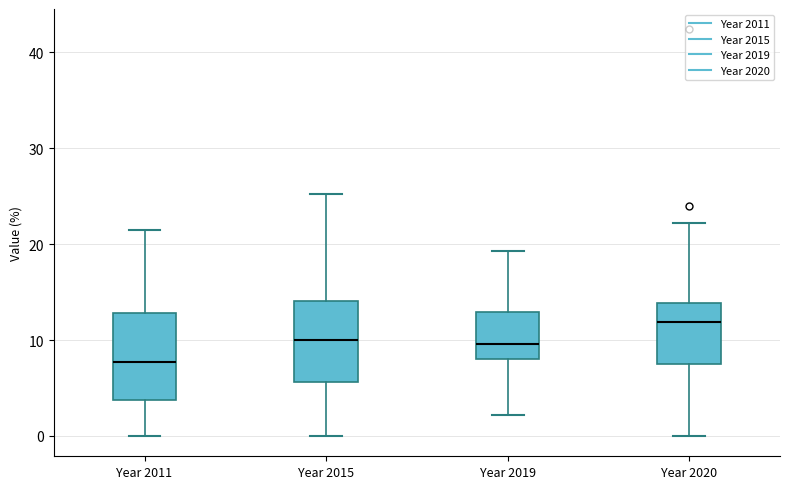

Reading left to right, transcribe this box plot: for each box, give where its median line is, the range the box spans, and where its two whiskers end, as read against the y-axis. The values are not printed on the chart, so give them approximately, as read against the axis.

Year 2011: median 8, box 4 to 13, whiskers 0 to 22
Year 2015: median 10, box 6 to 14, whiskers 0 to 25
Year 2019: median 10, box 8 to 13, whiskers 2 to 19
Year 2020: median 12, box 7 to 14, whiskers 0 to 22